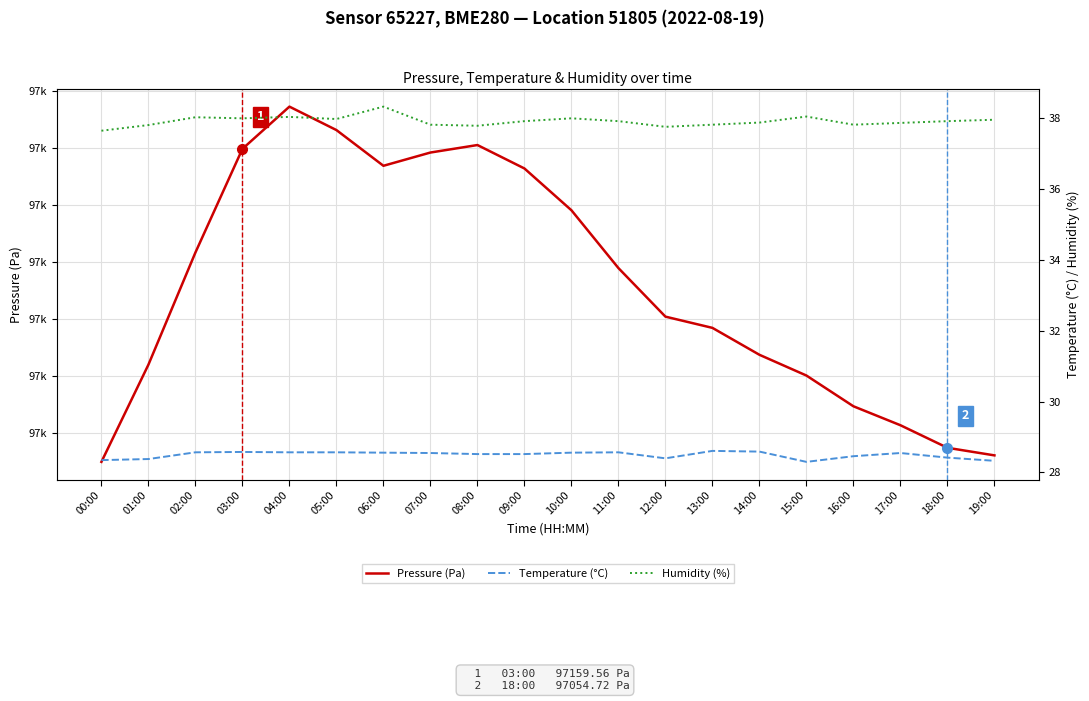

The value of Humidity (%) at 12:00 is 55.6. True or false?

False